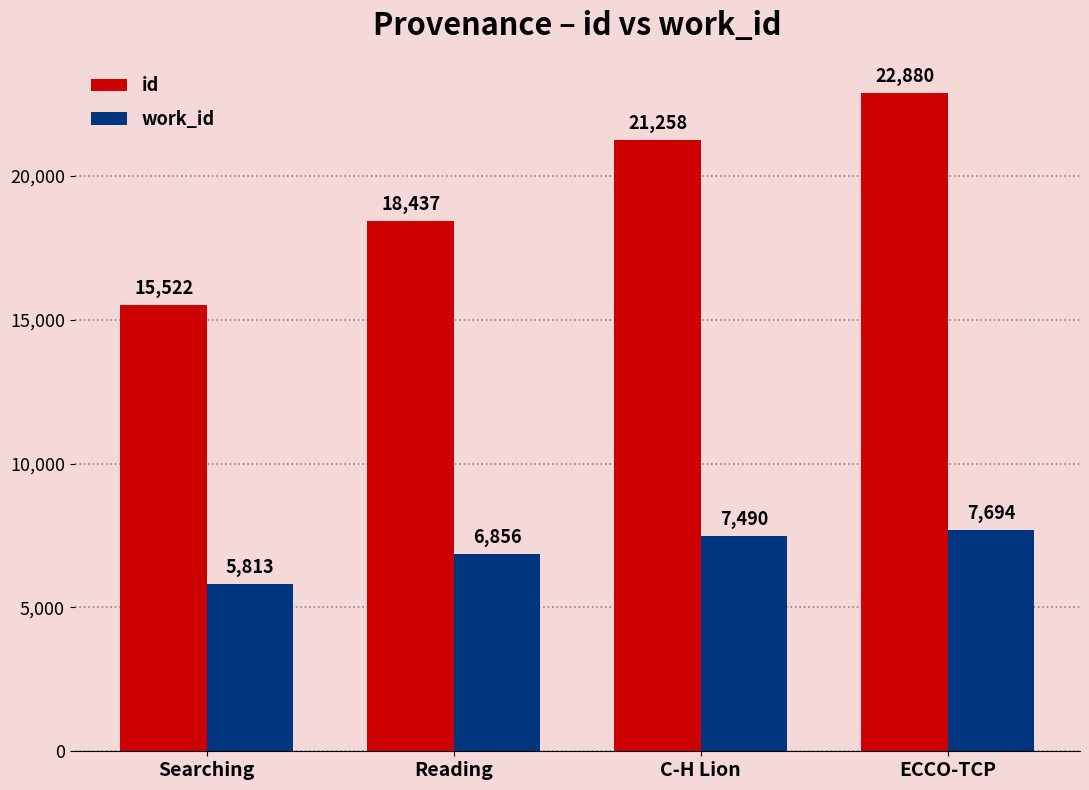

The value of work_id at C-H Lion is 7490. True or false?

True